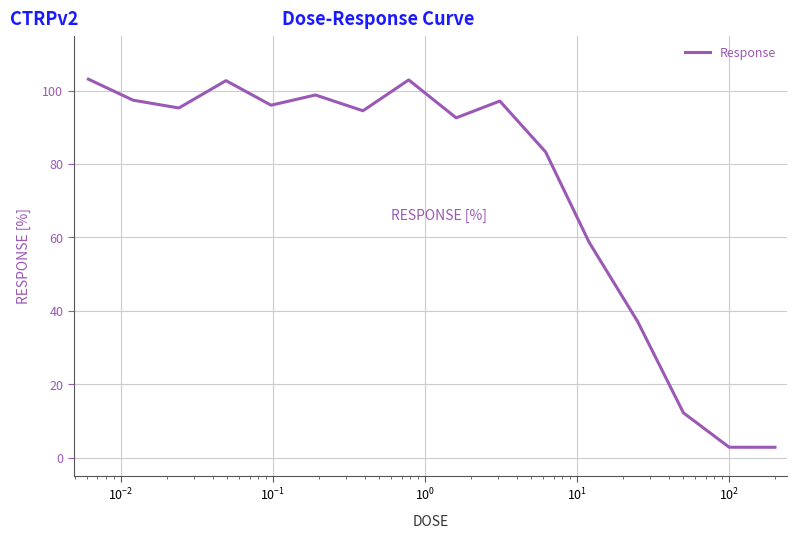

What is the greatest value displayed?

103.1